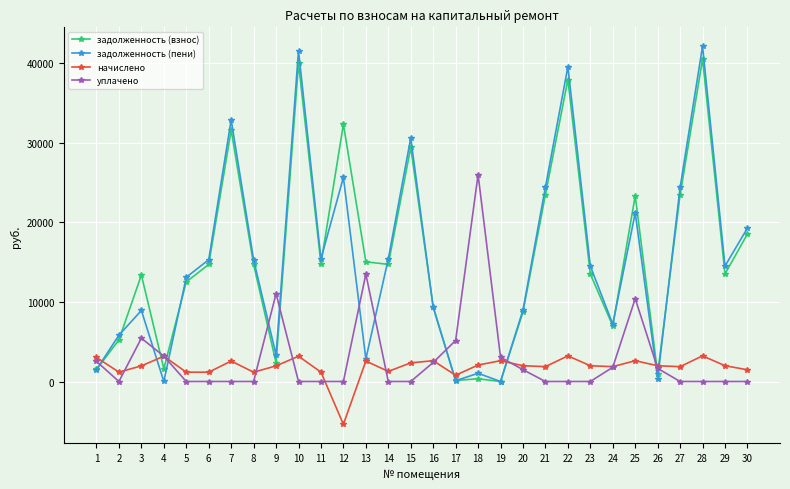

List the series in order of their peak value, lowest first.

начислено, уплачено, задолженность (взнос), задолженность (пени)